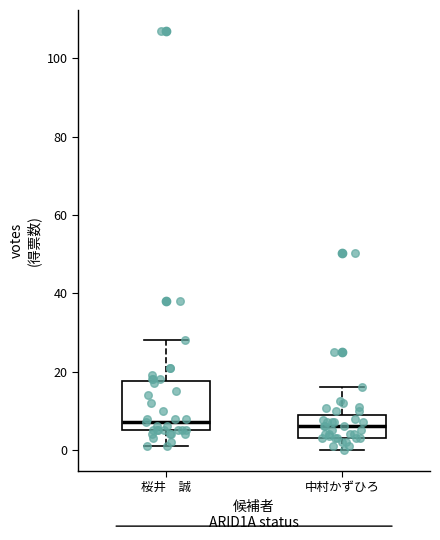

Where does the median line of the box for 中村かずひろ sit on the y-axis? The values are not printed on the chart, so give them approximately, as read against the axis.

6